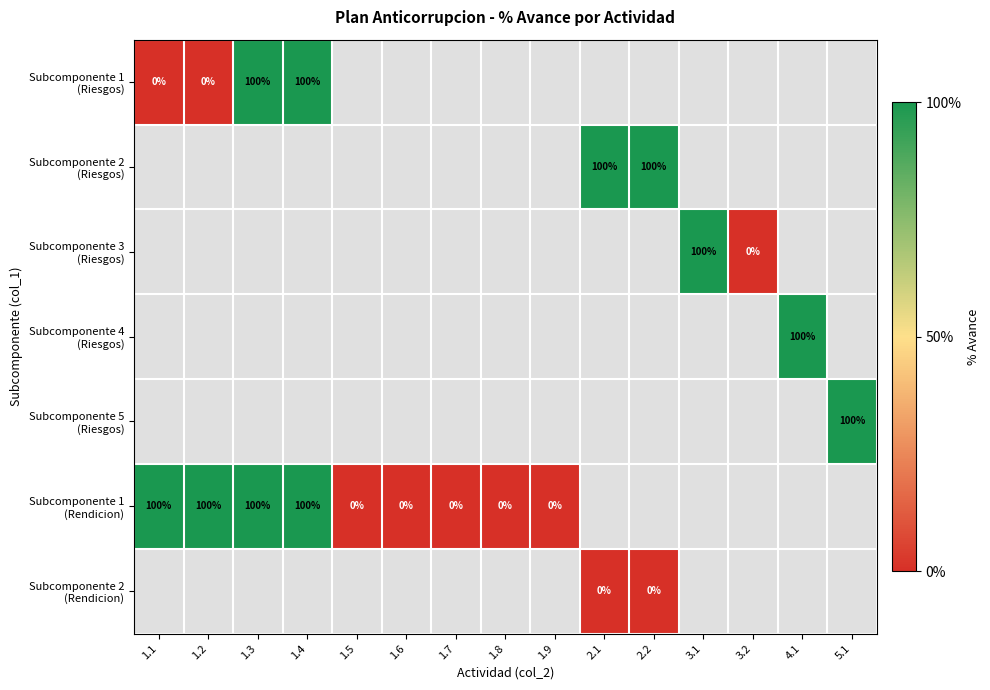

What is the maximum value for Subcomponente 1 (Riesgos)?

1.0